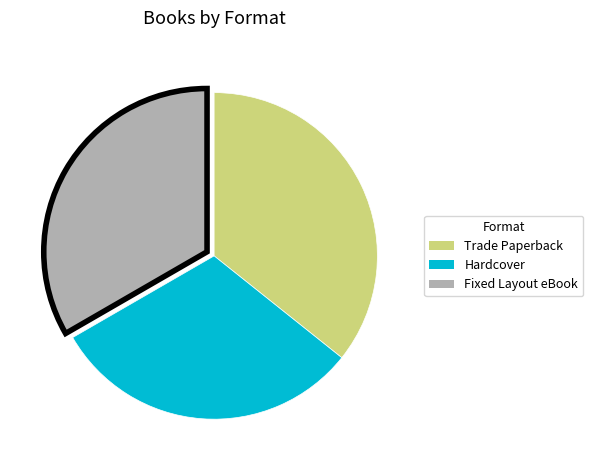

True or false: Hardcover accounts for 31% of the total.

True